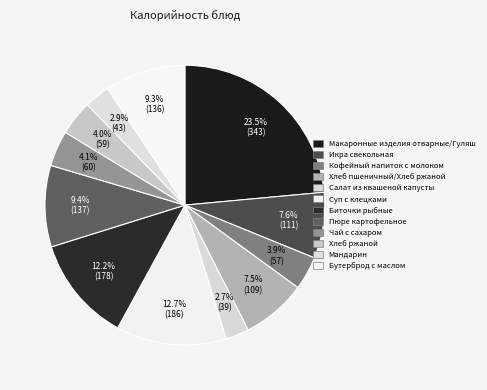

What percentage is the Чай с сахаром slice, to the nearest percent?

4%